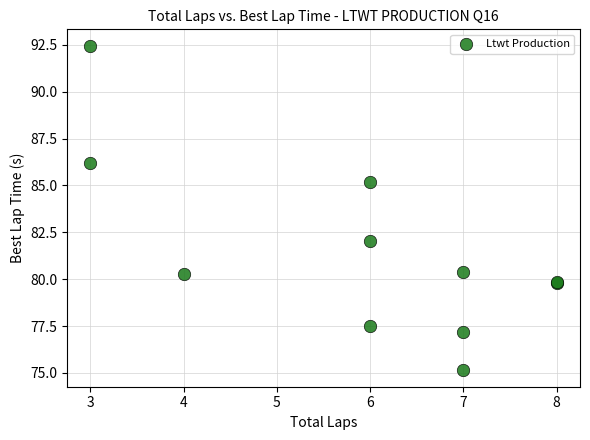

What Y value in the scatter plot is closest to 83?

82.0